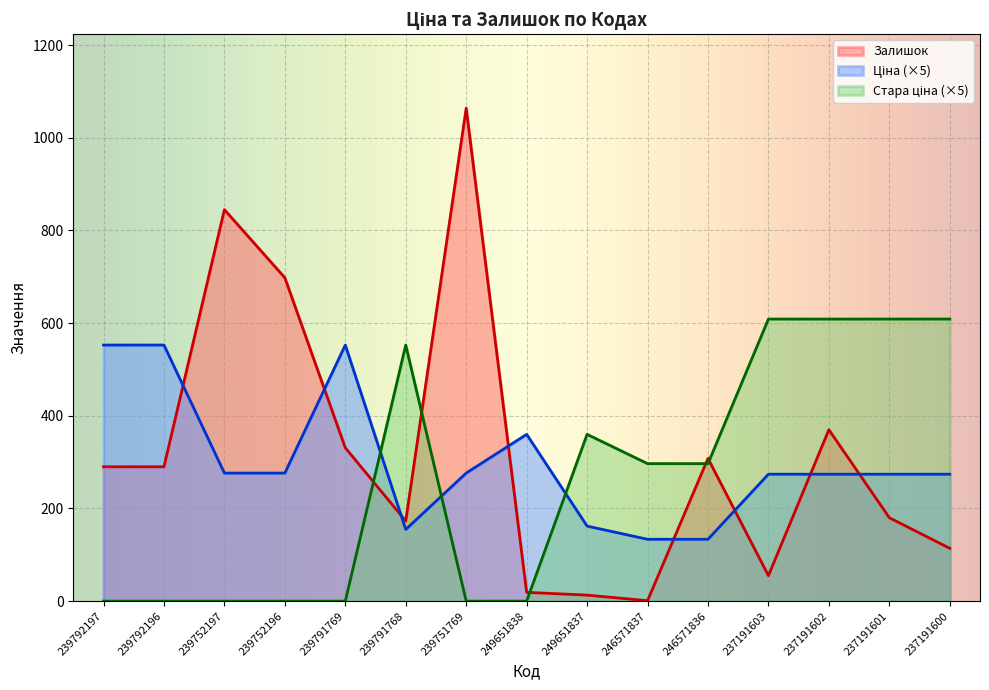

True or false: Стара ціна has a value of 0.0 at 239792197.

True